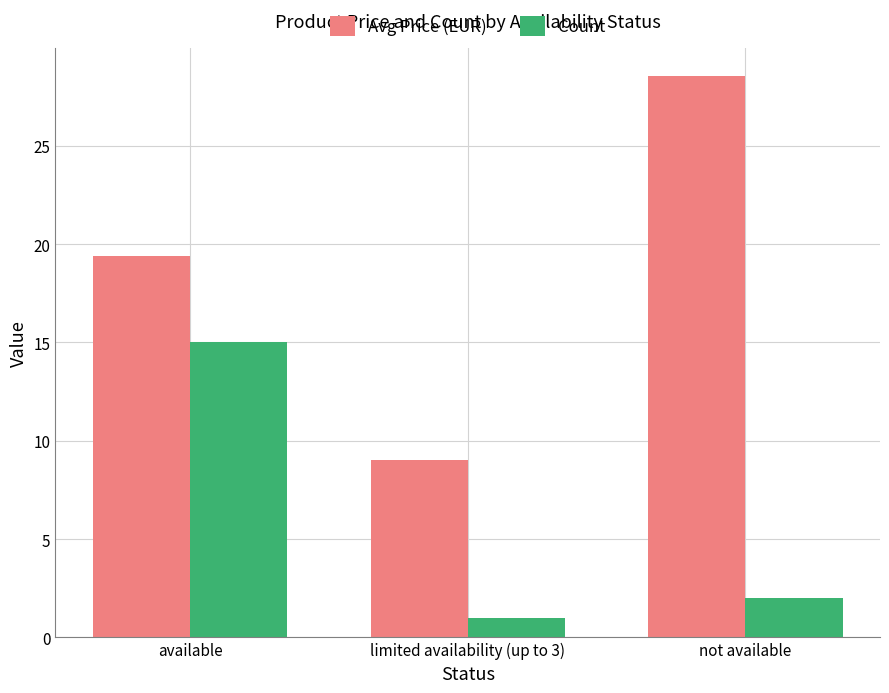

What is the minimum value for Count?

1.0